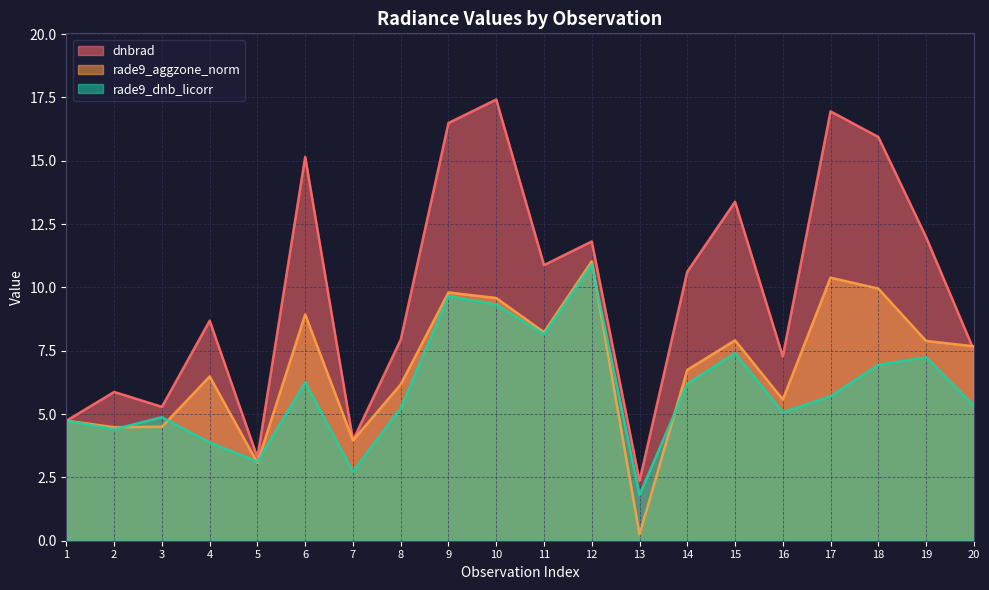

What is the difference between the rade9_aggzone_norm values at 14 and 3?

2.2